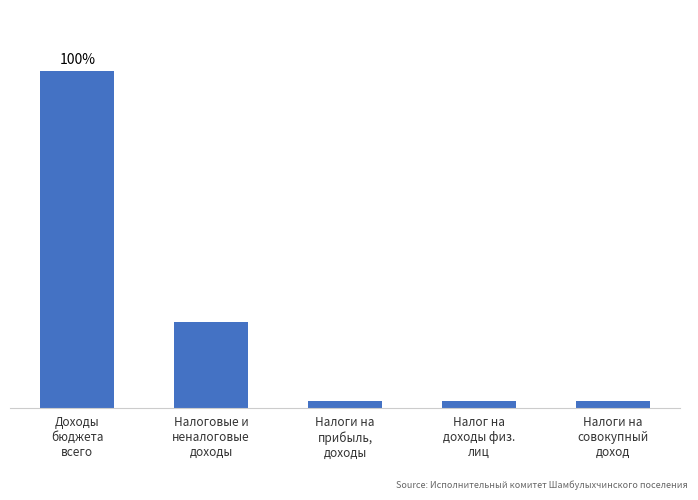

What is the change in value from Доходы
бюджета
всего to Налог на
доходы физ.
лиц?

-5800111.7